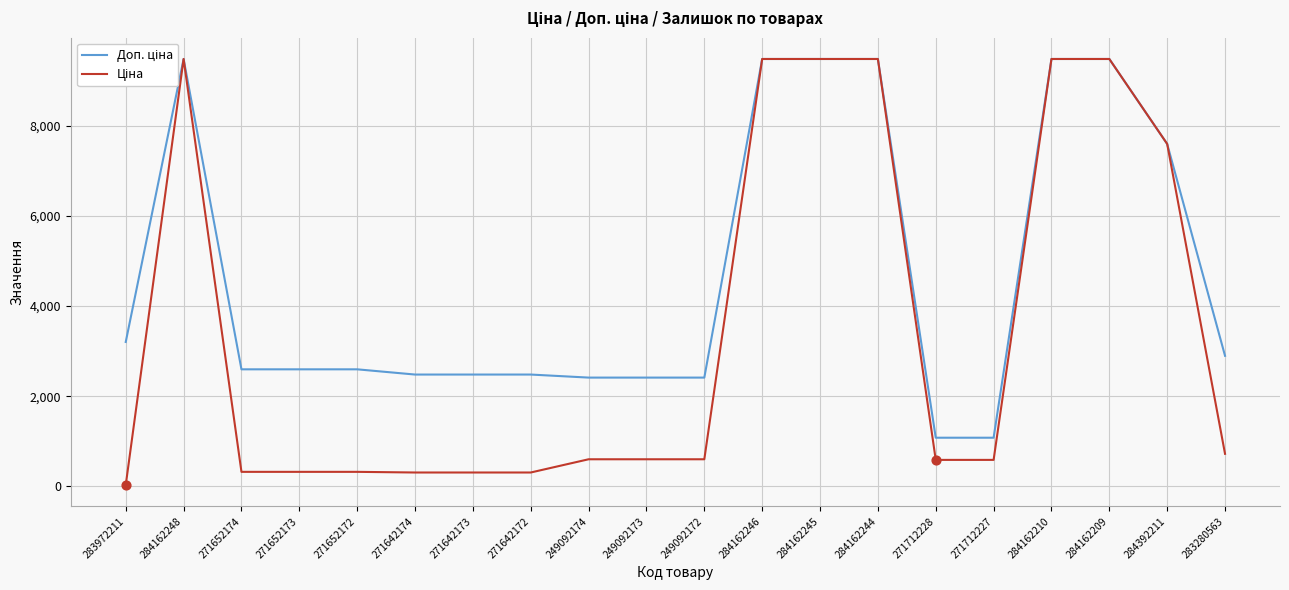

Is the value of Ціна at 284392211 greater than the value of Доп. ціна at 249092173?

Yes